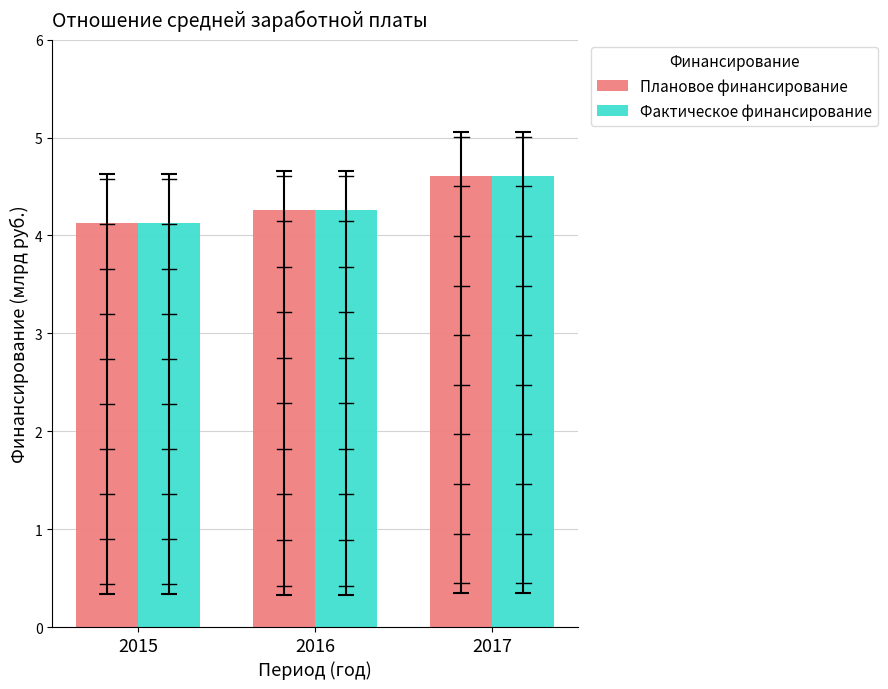

What is the average value of the Фактическое финансирование series?

4.3